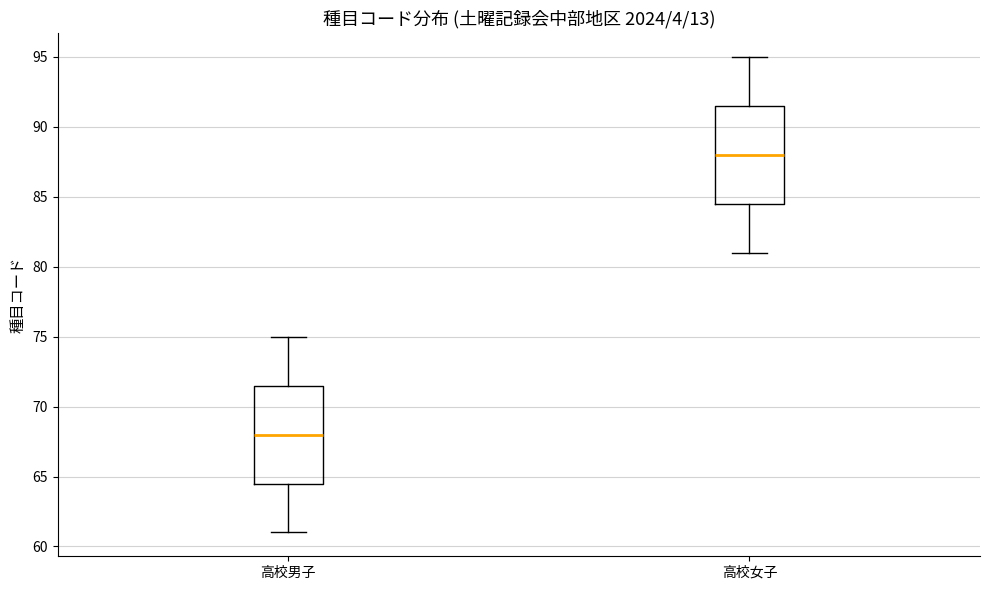

Where is the upper edge of the box for 高校男子 on the y-axis? The values are not printed on the chart, so give them approximately, as read against the axis.

71.5